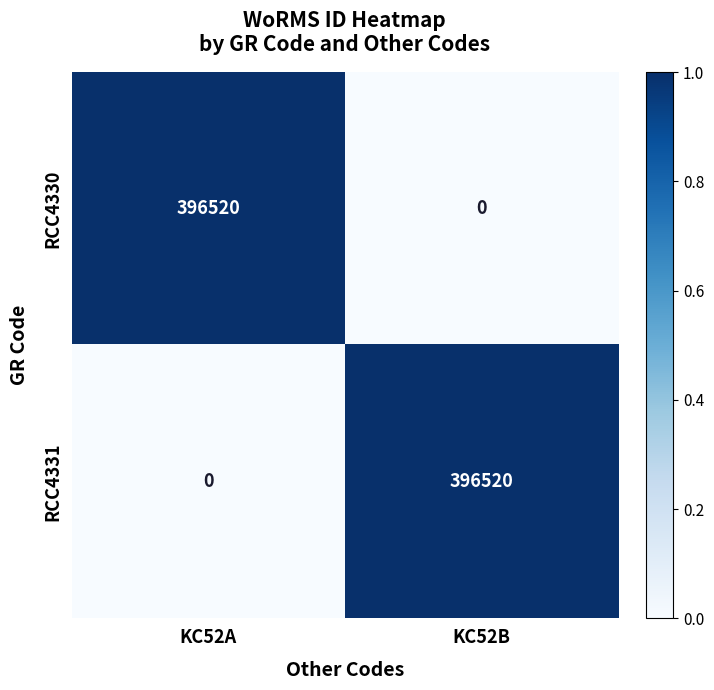

Reading left to right, extract all data points from this chart.

RCC4330: KC52A=396520	KC52B=0
RCC4331: KC52A=0	KC52B=396520